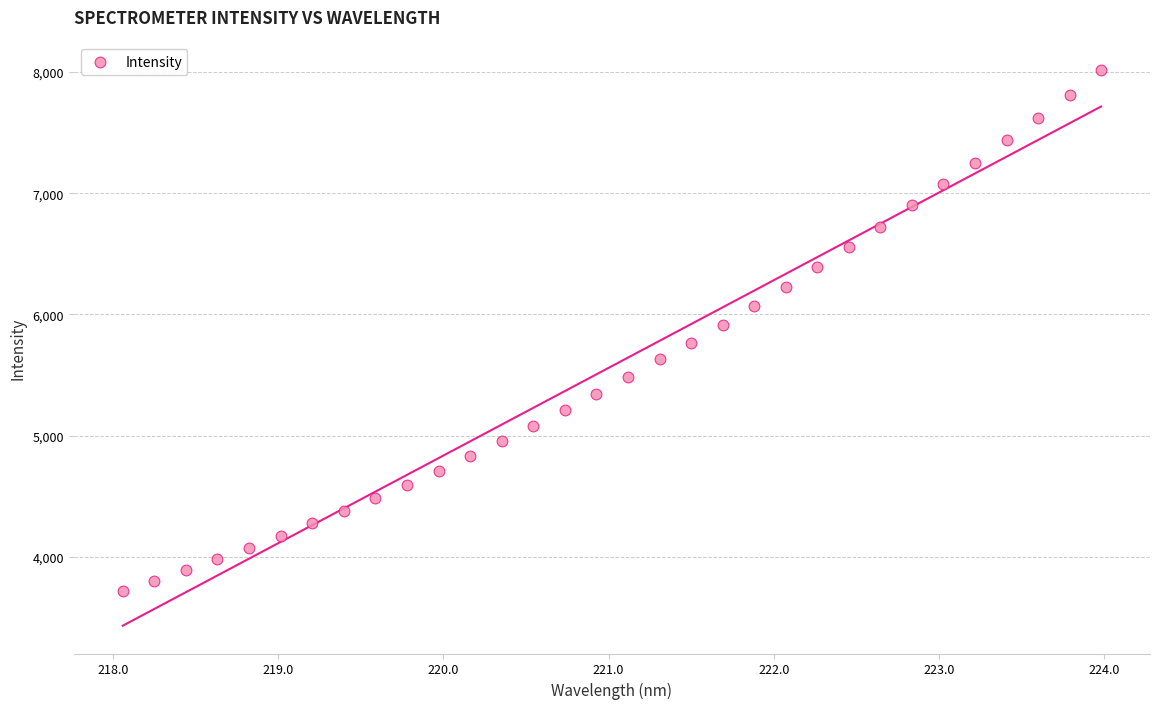

What is the range of X values (max minus min)?

5.9